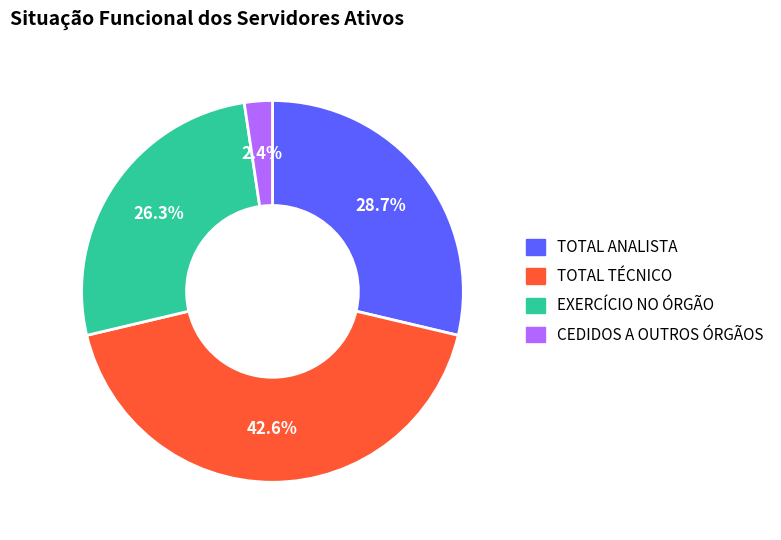

Which has a higher value, CEDIDOS A OUTROS ÓRGÃOS or TOTAL TÉCNICO?

TOTAL TÉCNICO